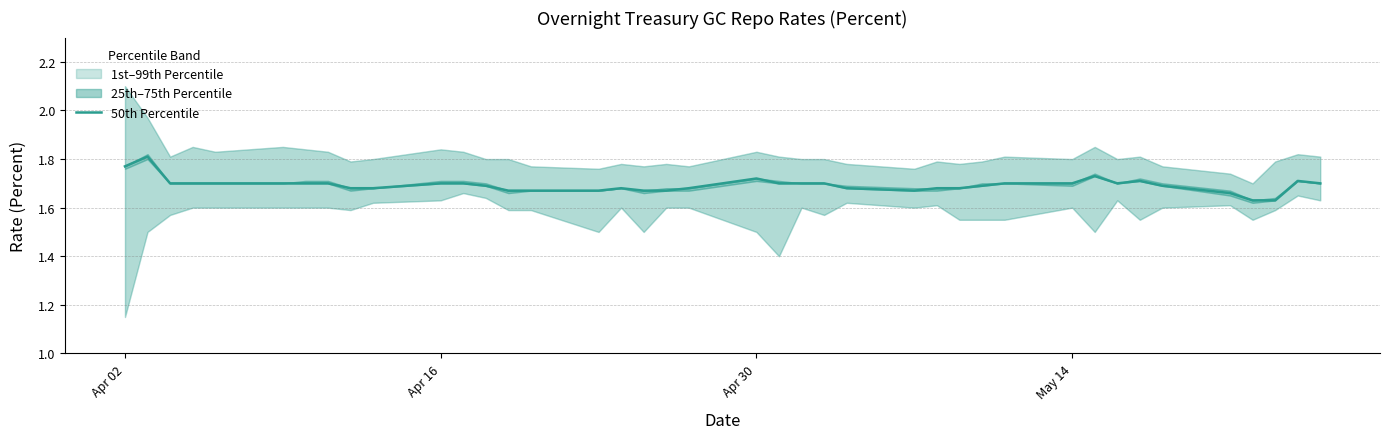

The value of 50th Percentile at May 14 is 1.7. True or false?

True